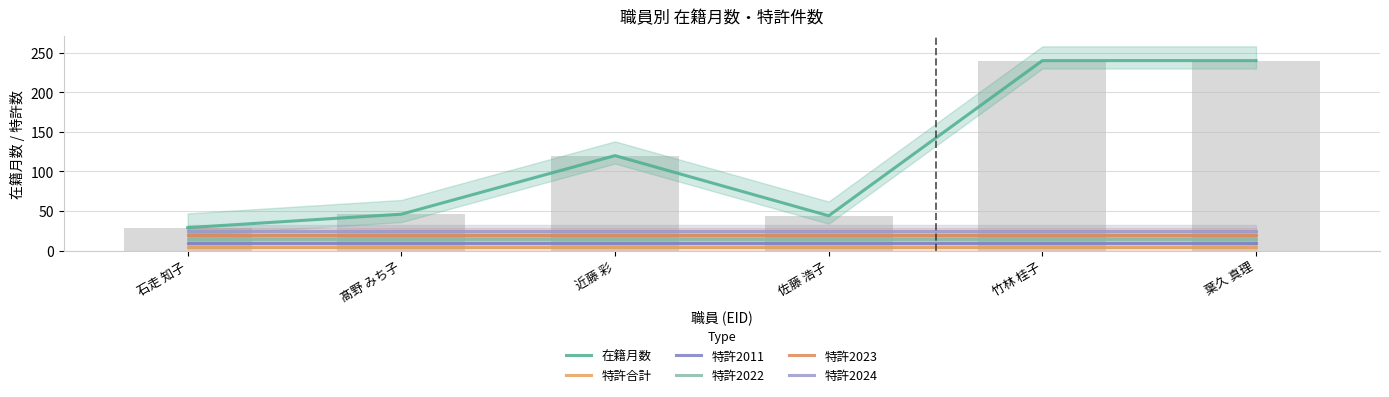

Reading right to left, extract all data points from this chart.

在籍月数: 葉久 真理=240	竹林 桂子=240	佐藤 浩子=44	近藤 彩=120	髙野 みち子=46	石走 知子=29
特許合計: 葉久 真理=5	竹林 桂子=5	佐藤 浩子=5	近藤 彩=5	髙野 みち子=5	石走 知子=5
特許2011: 葉久 真理=10	竹林 桂子=10	佐藤 浩子=10	近藤 彩=10	髙野 みち子=10	石走 知子=10
特許2022: 葉久 真理=15	竹林 桂子=15	佐藤 浩子=15	近藤 彩=15	髙野 みち子=15	石走 知子=15
特許2023: 葉久 真理=20	竹林 桂子=20	佐藤 浩子=20	近藤 彩=20	髙野 みち子=20	石走 知子=20
特許2024: 葉久 真理=25	竹林 桂子=25	佐藤 浩子=25	近藤 彩=25	髙野 みち子=25	石走 知子=25